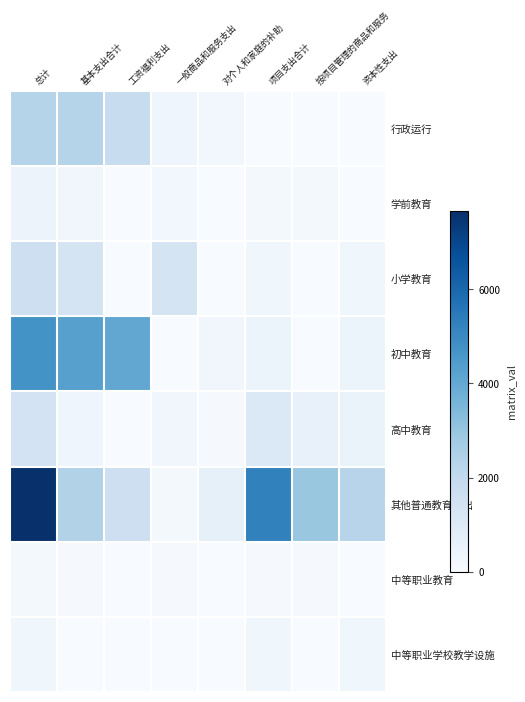

Which series has the largest range (max minus min)?

其他普通教育支出